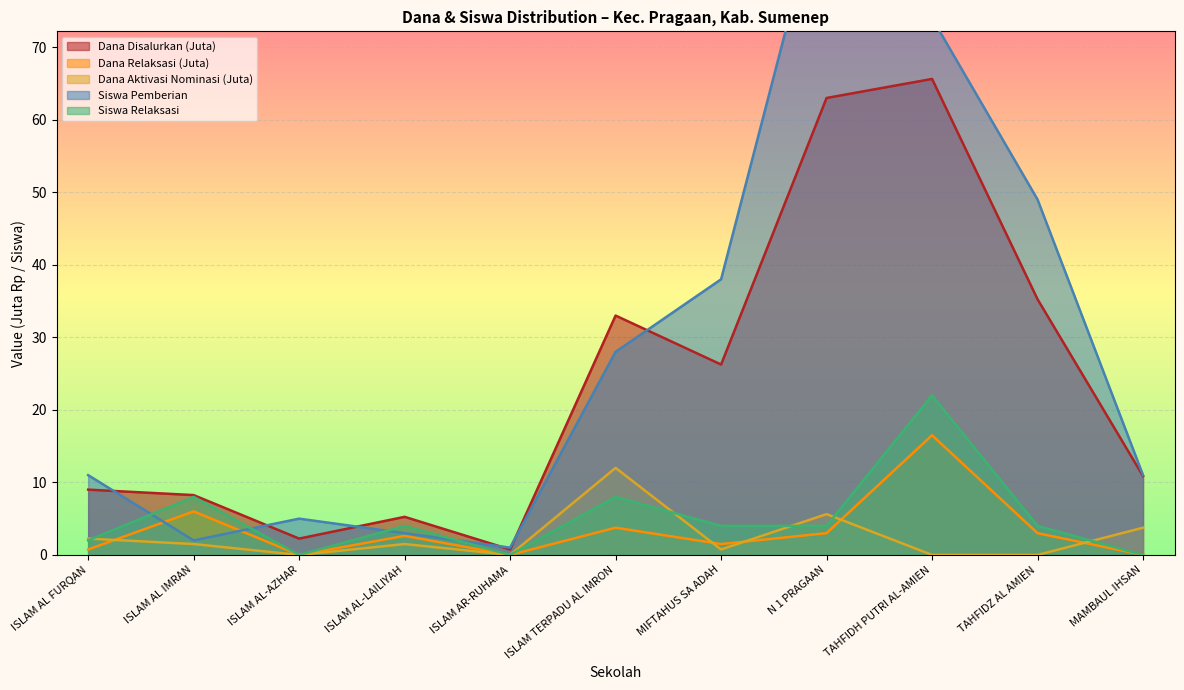

What is the value of the Dana Disalurkan point at the 4th from the left?

5.2